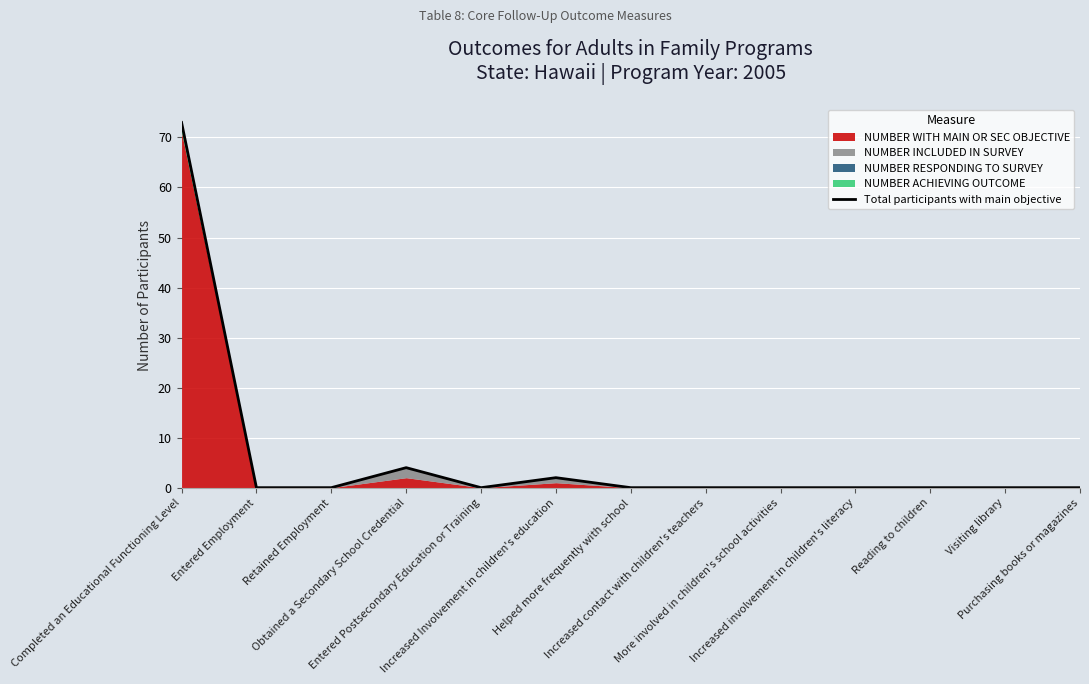

Reading right to left, what are all the values shown in this chart?

0	0	0	0	0	0	0	2	0	4	0	0	73